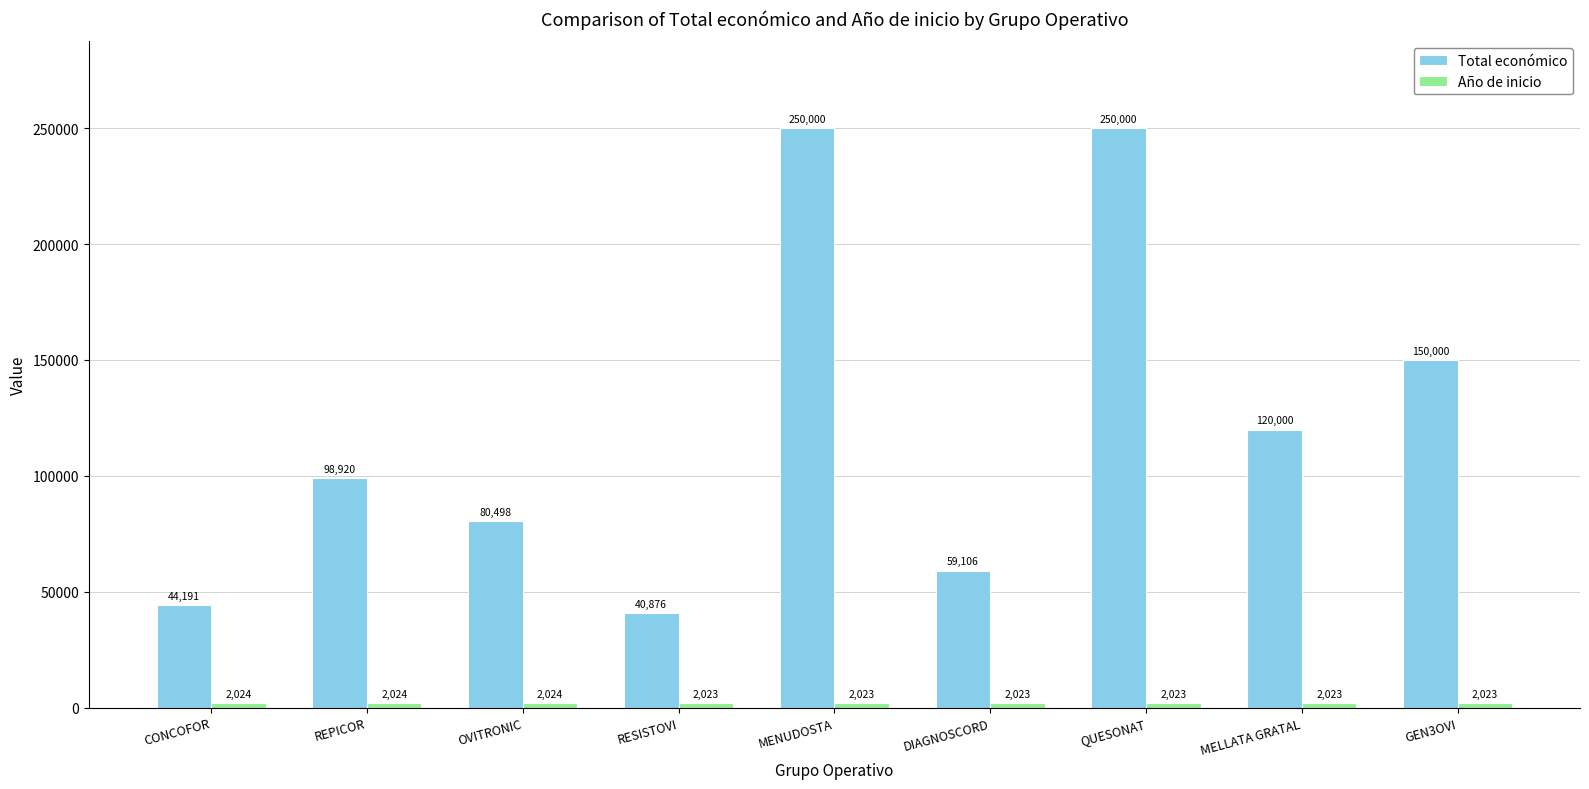

Between REPICOR and MENUDOSTA, which series saw the biggest shift?

Total económico